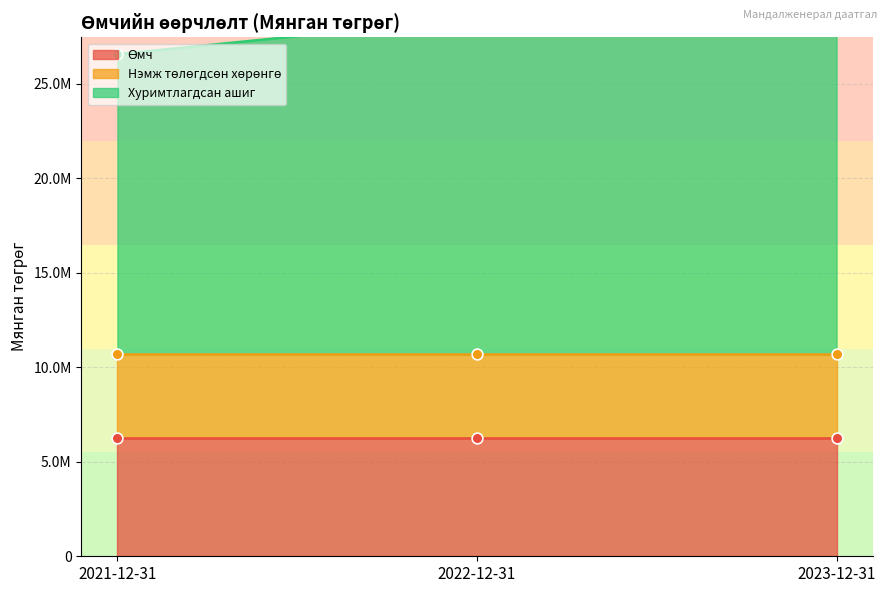

Which series has the largest total across all categories?

Хуримтлагдсан ашиг